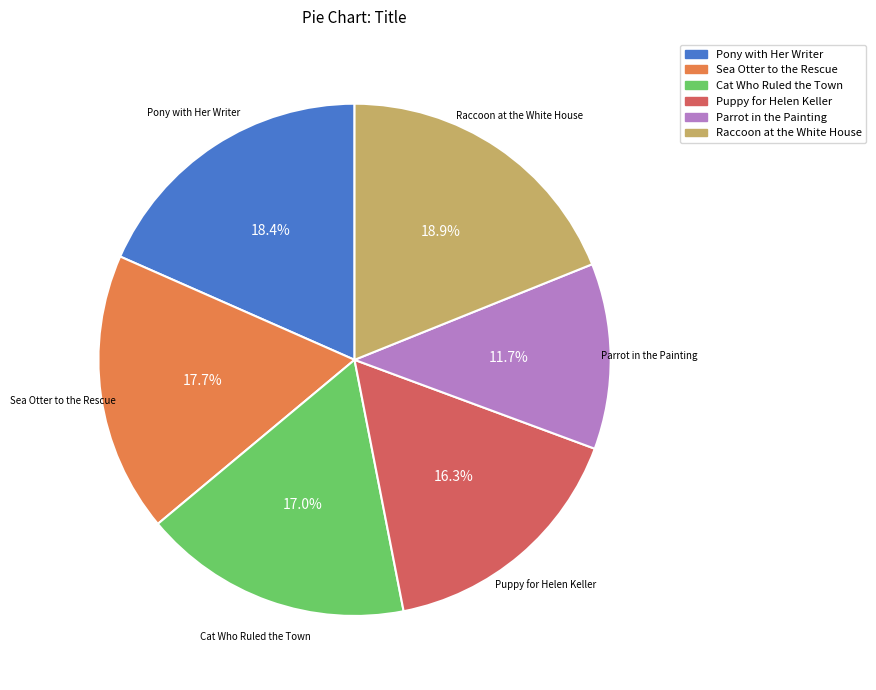

What is the smallest slice in the pie chart?

Parrot in the Painting